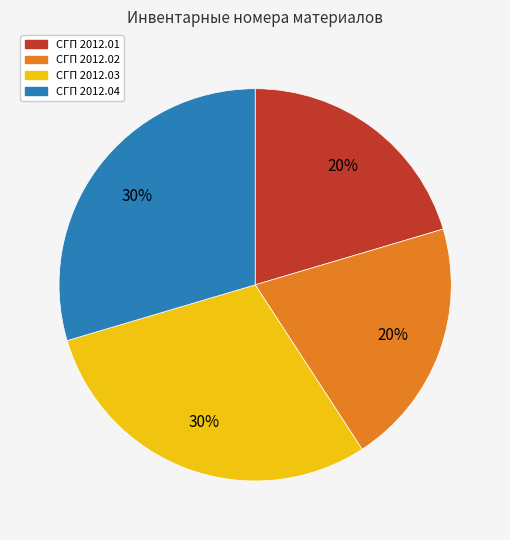

Do СГП 2012.02 and СГП 2012.01 together represent more than half of the pie?

No